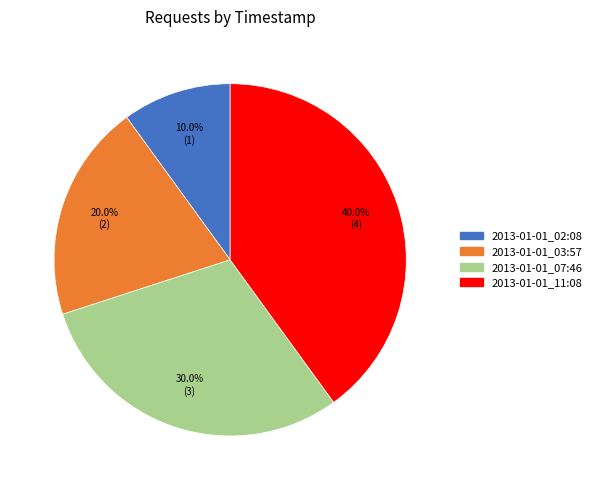

True or false: 2013-01-01_11:08 accounts for 40% of the total.

True